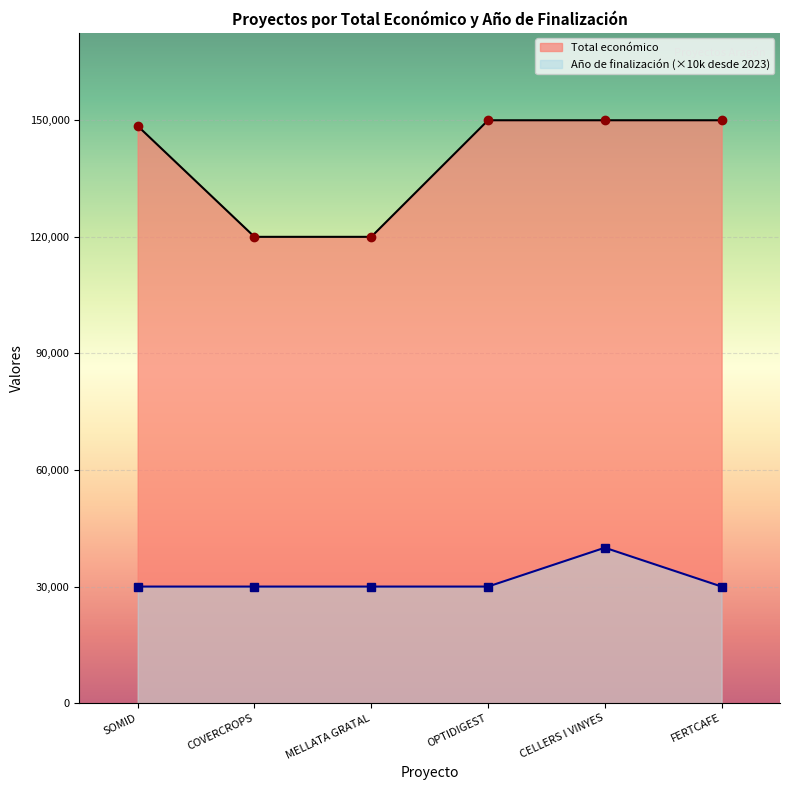

What is the spread (max minus min) of values at OPTIDIGEST?

120000